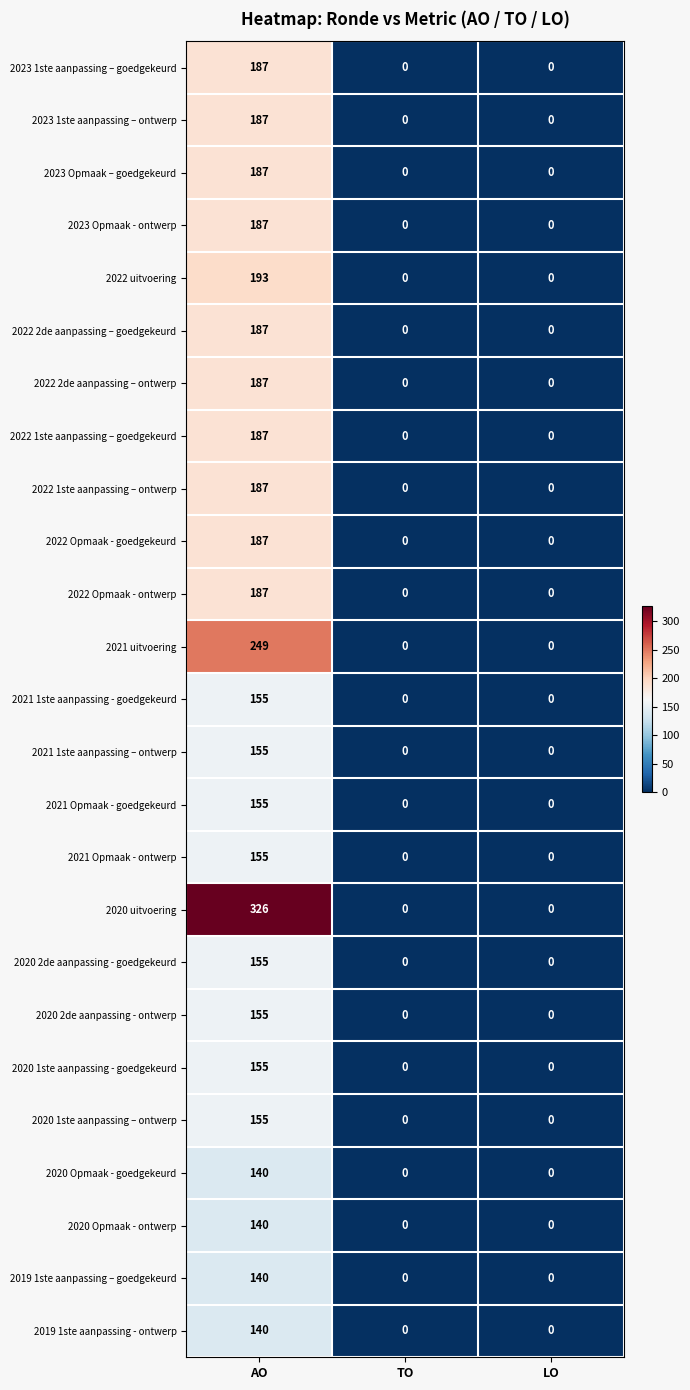

At which label does 2020 1ste aanpassing - goedgekeurd reach its peak?

AO